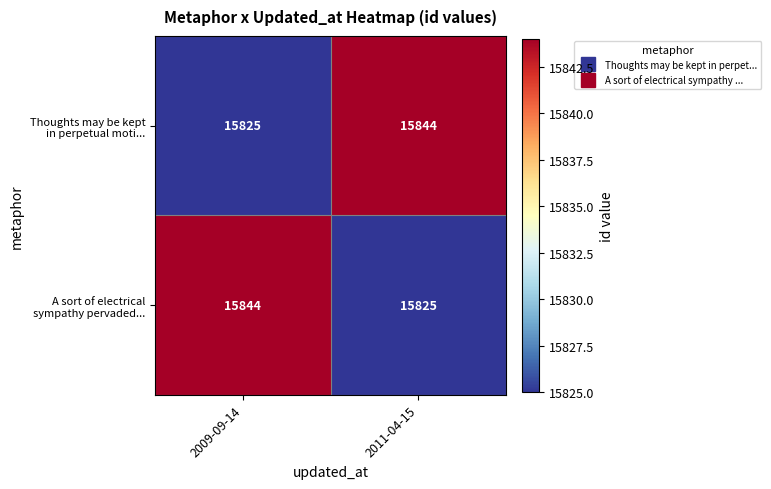

What is the difference between the highest and lowest values at 2009-09-14?

19